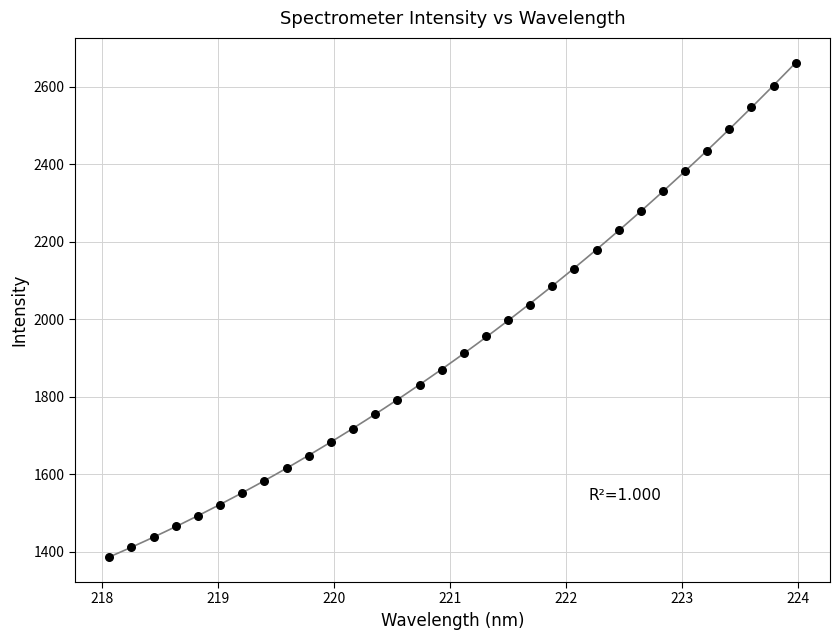

What is the range of Y values (max minus min)?

1275.9